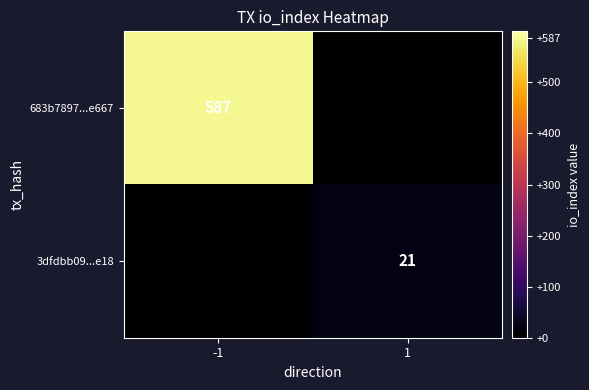

At which category does the chart reach its minimum across all series?

1